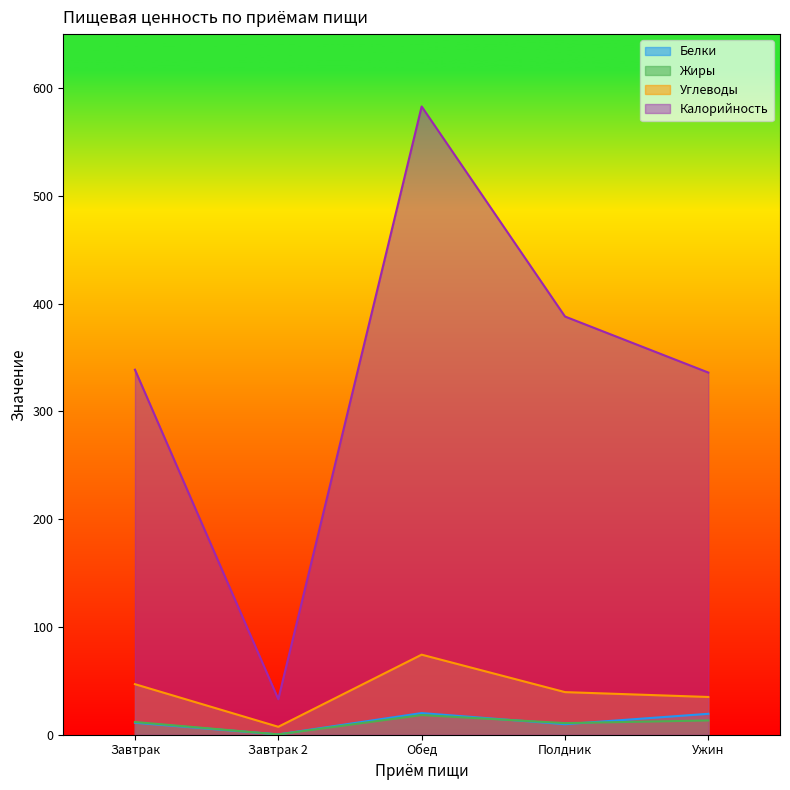

The value of Калорийность at Ужин is 584.9. True or false?

False